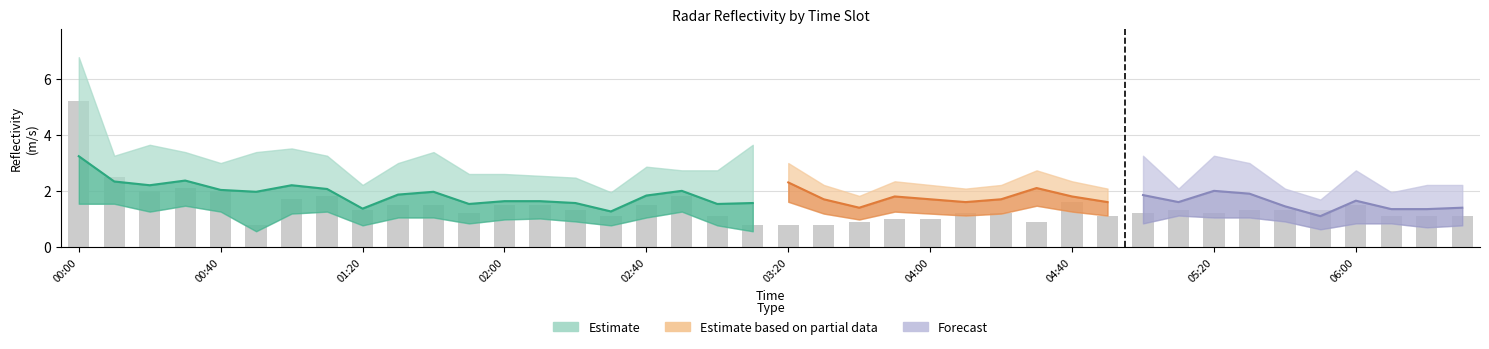

True or false: the data shows 1.5 at 13.

True